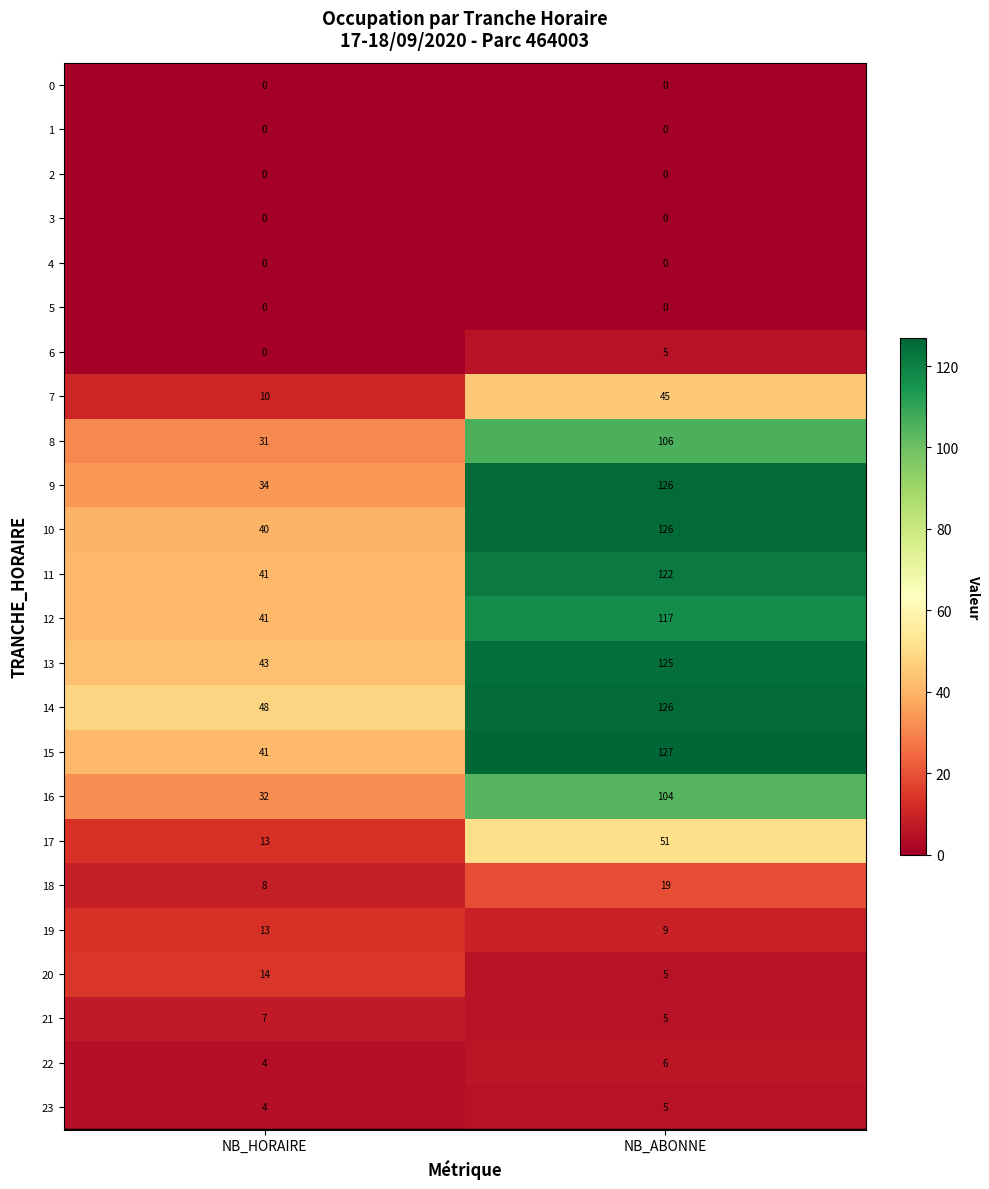

What is the difference between the maximum and minimum values in the 9 series?

92